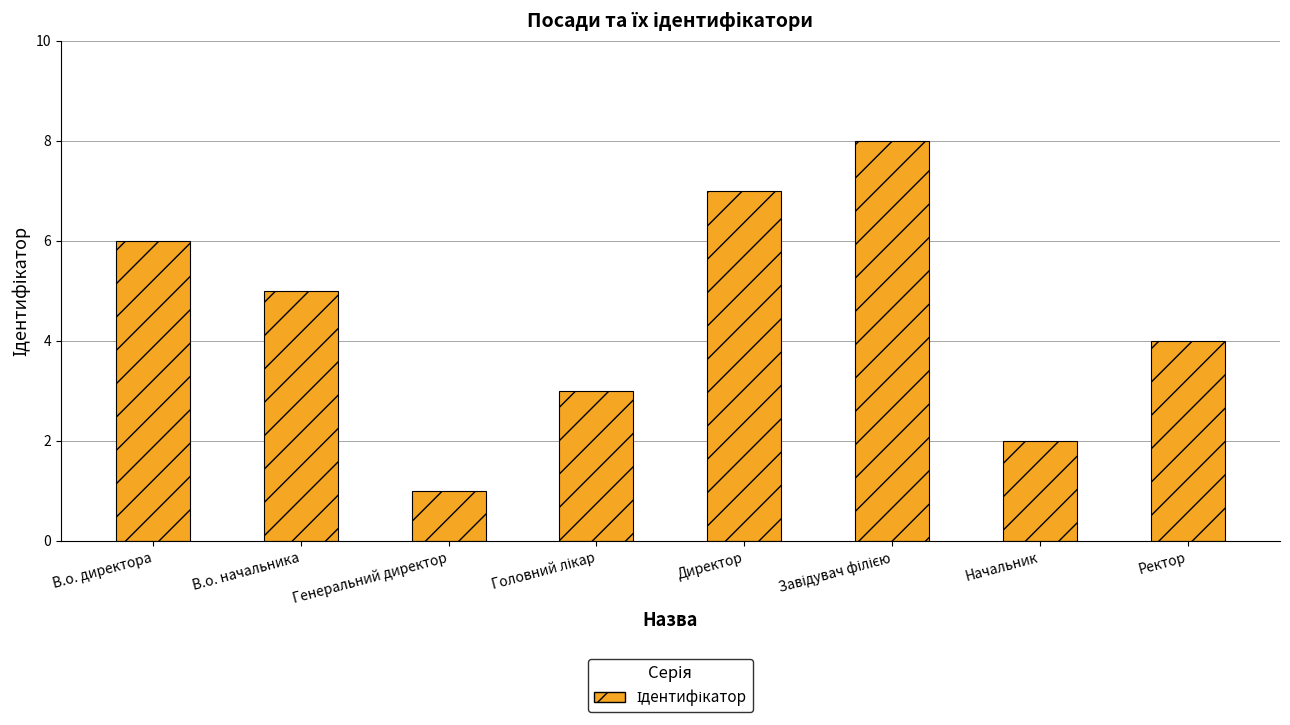

Approximately how many times larger is the value at Ректор compared to Начальник?

2.0